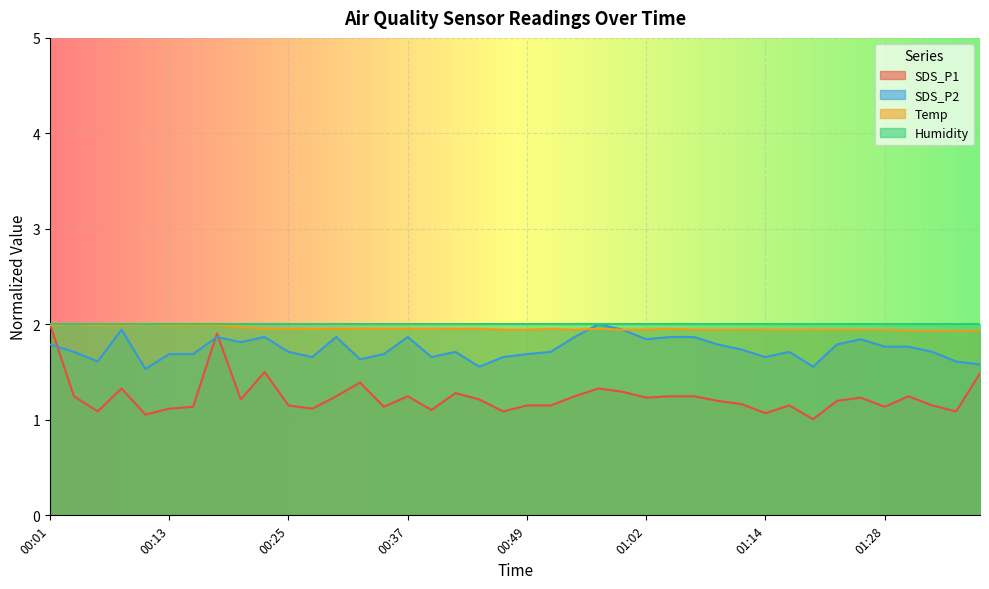

What position from the left is 00:40?

17